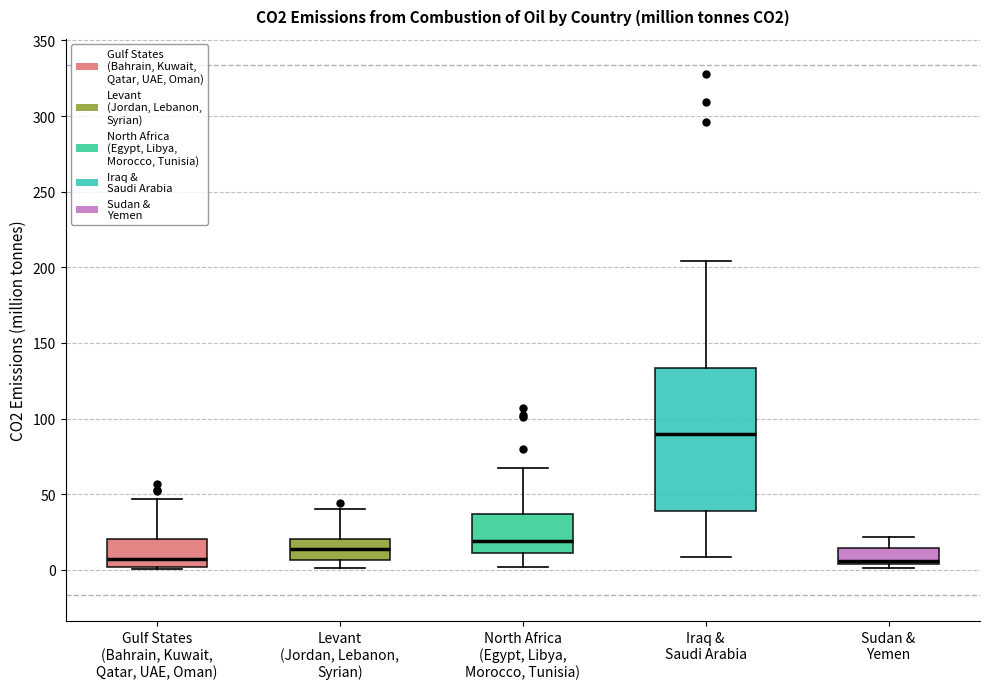

Comparing the boxes themselves (not the whiskers), which one is the tallest?

Iraq & Saudi Arabia